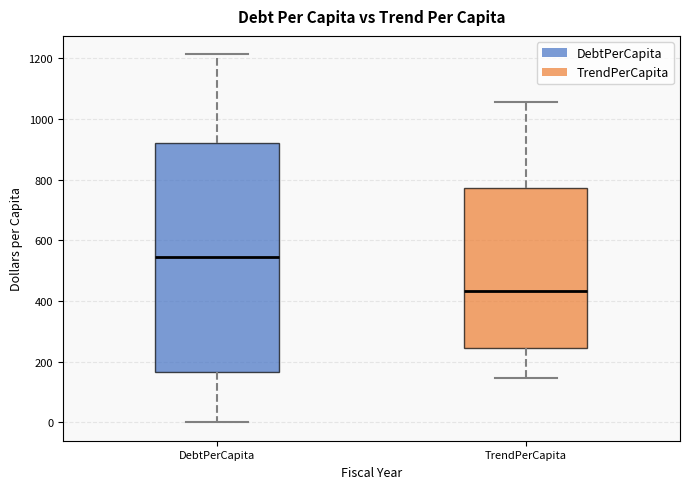

Comparing the boxes themselves (not the whiskers), which one is the tallest?

DebtPerCapita